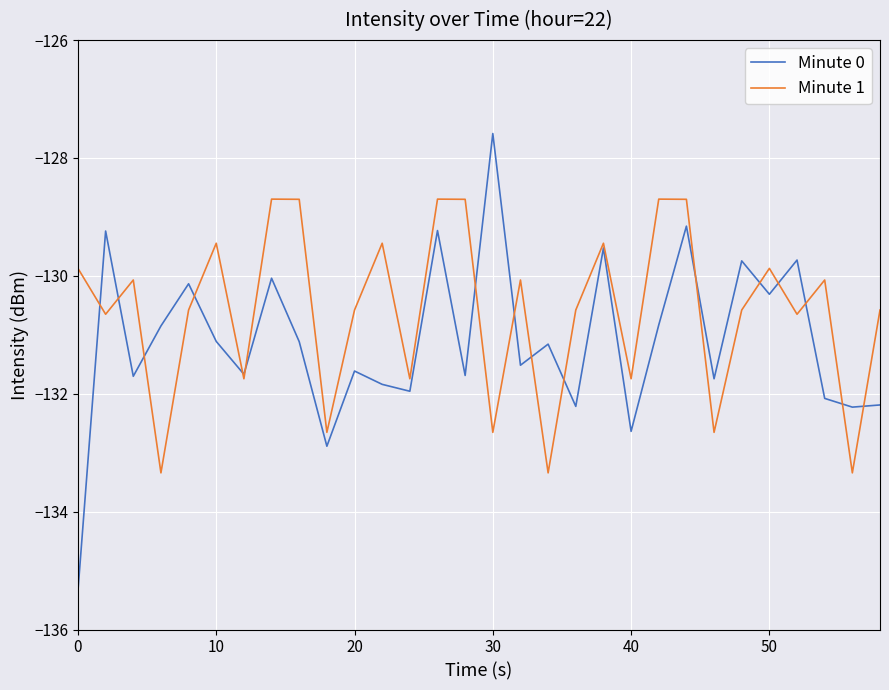

Which series has the largest total across all categories?

Minute 1